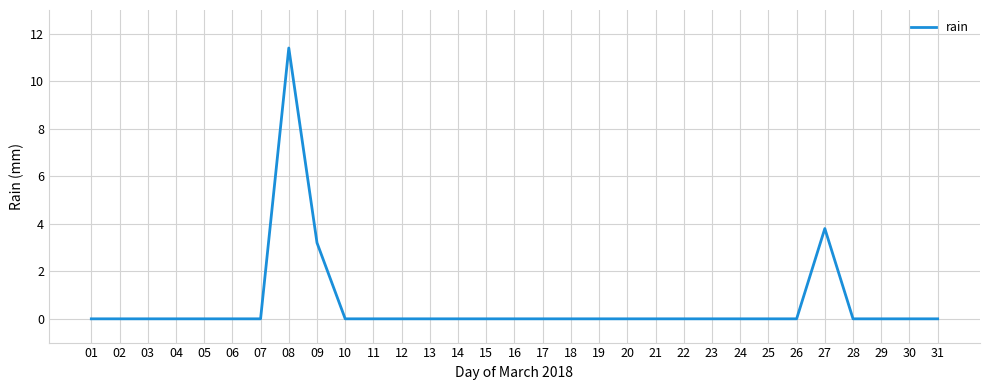

What is the difference between the maximum and second lowest values?

11.4